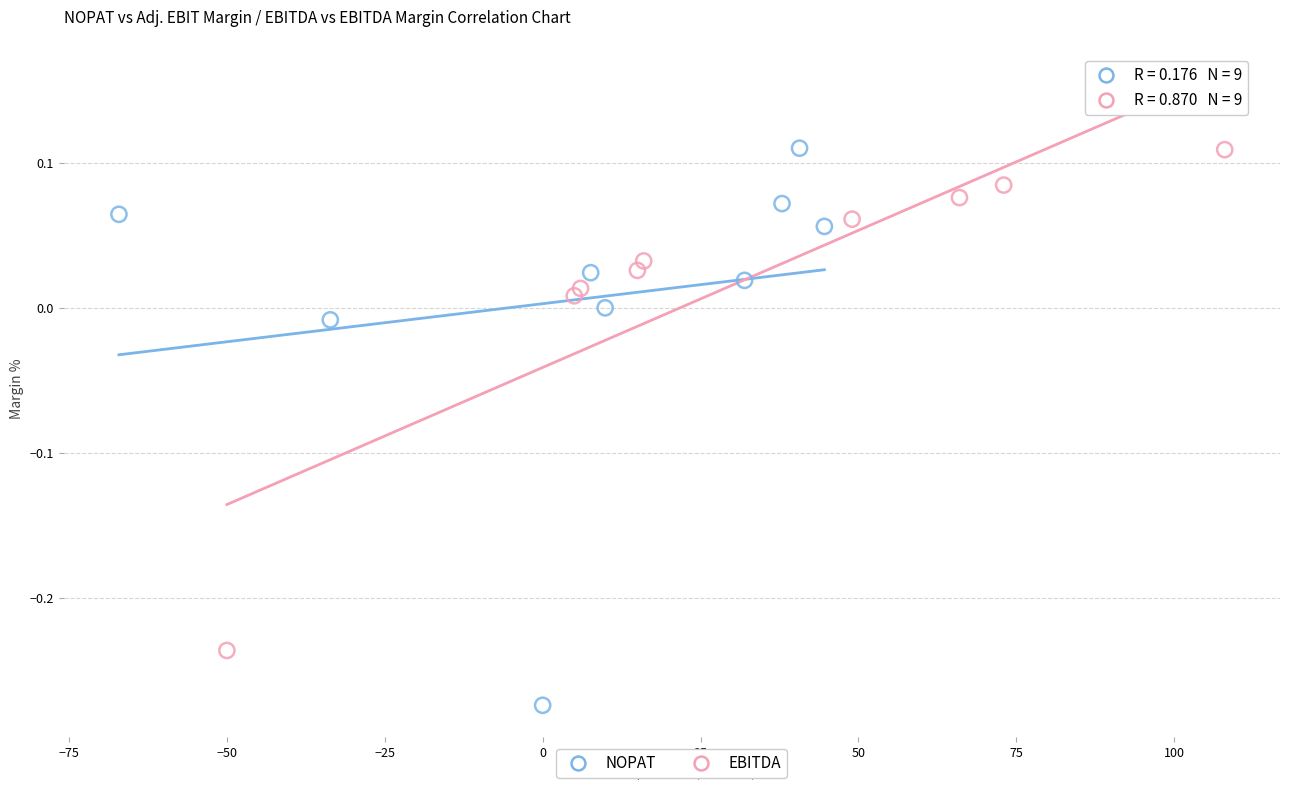

Which series has the widest spread of Y values?

NOPAT